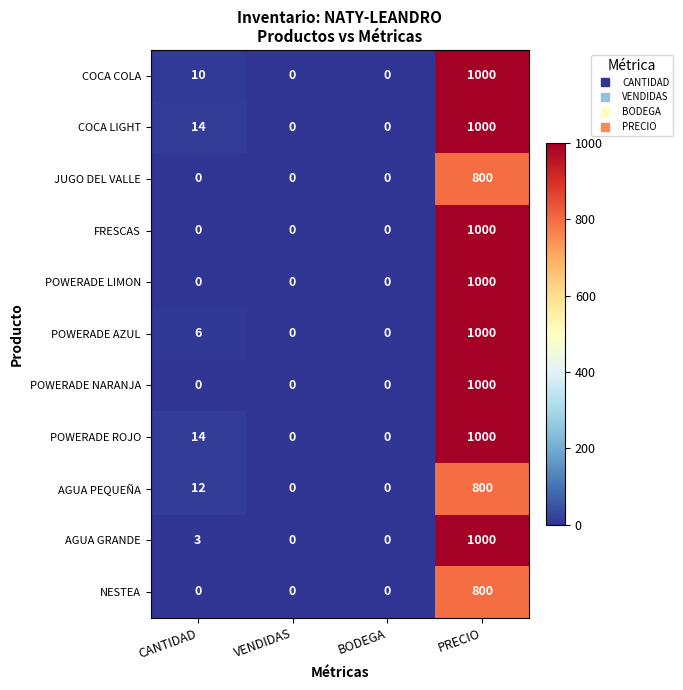

True or false: POWERADE AZUL has a value of 0 at VENDIDAS.

True